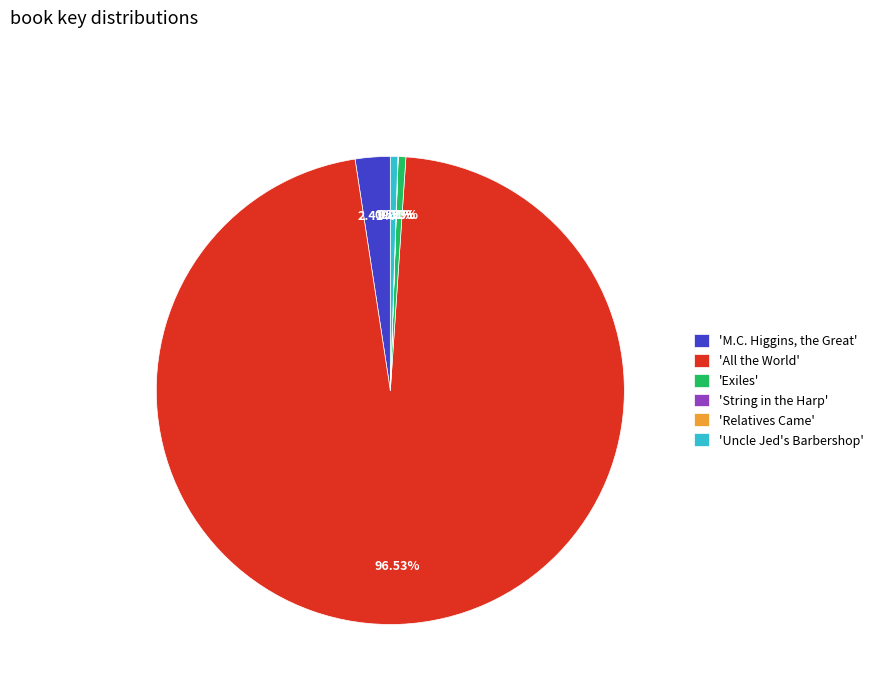

Which has a higher value, 'M.C. Higgins, the Great' or 'Exiles'?

'M.C. Higgins, the Great'